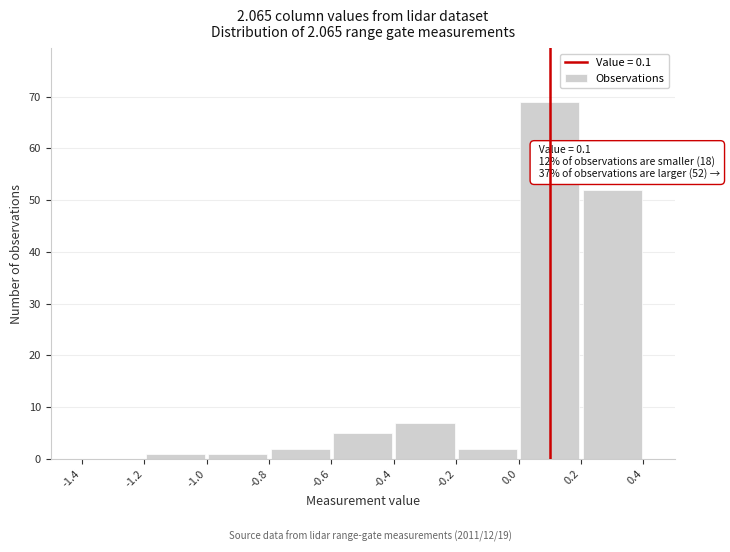

Which range on the x-axis has the tallest bar?

0.0 to 0.2